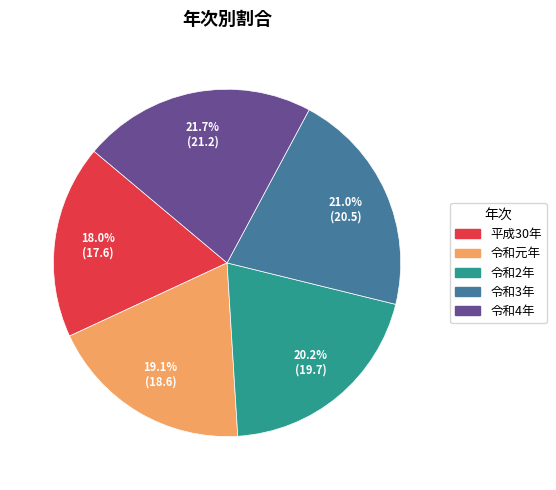

Count the number of slices in the pie.

5